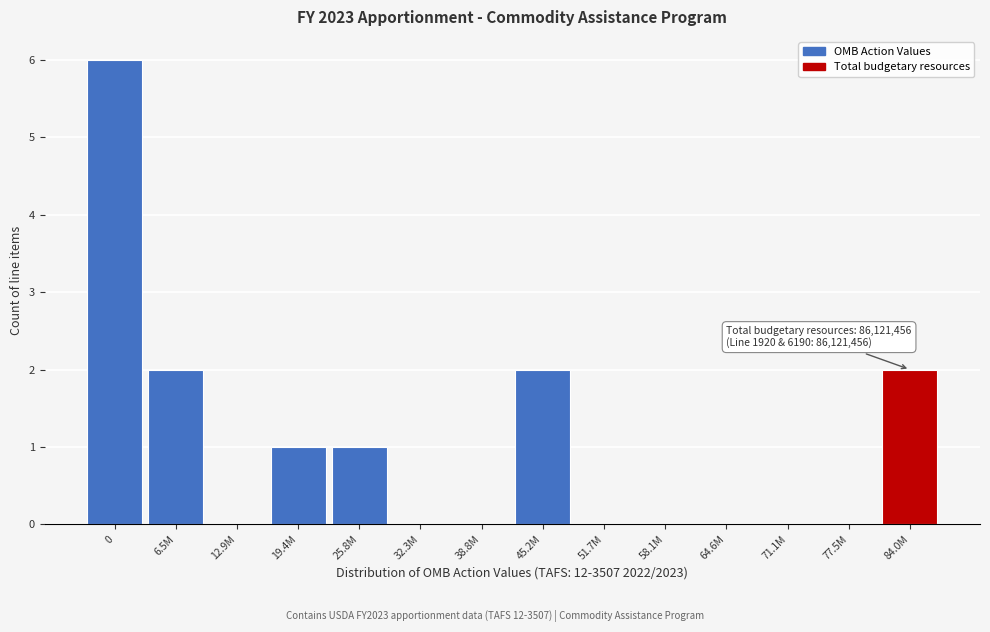

Reading right to left, extract all data points from this chart.

84.0M=2	77.5M=0	71.1M=0	64.6M=0	58.1M=0	51.7M=0	45.2M=2	38.8M=0	32.3M=0	25.8M=1	19.4M=1	12.9M=0	6.5M=2	0=6